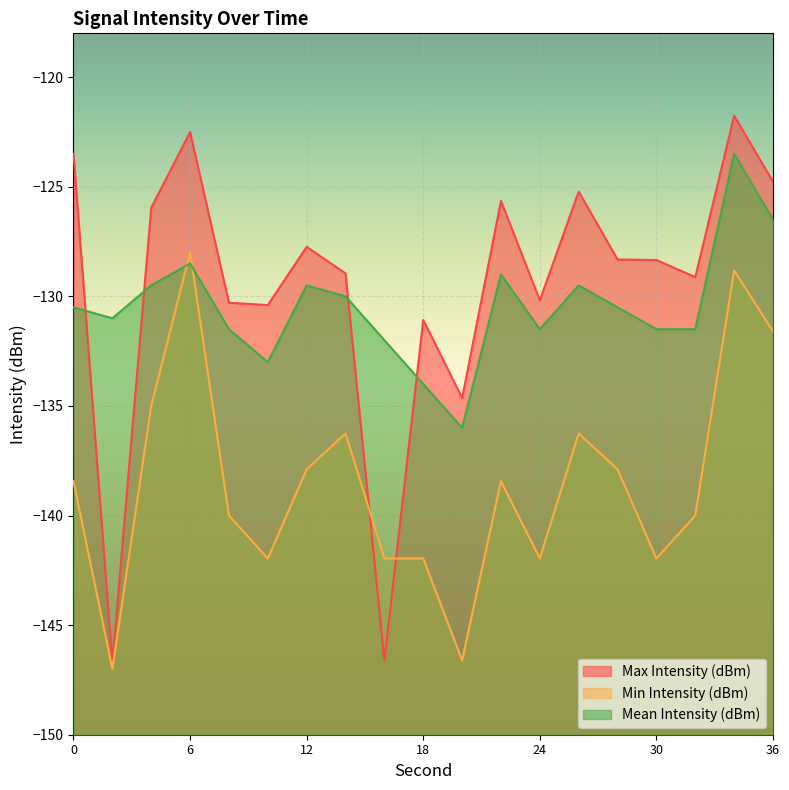

Does the chart display data point markers on the line(s)?

No